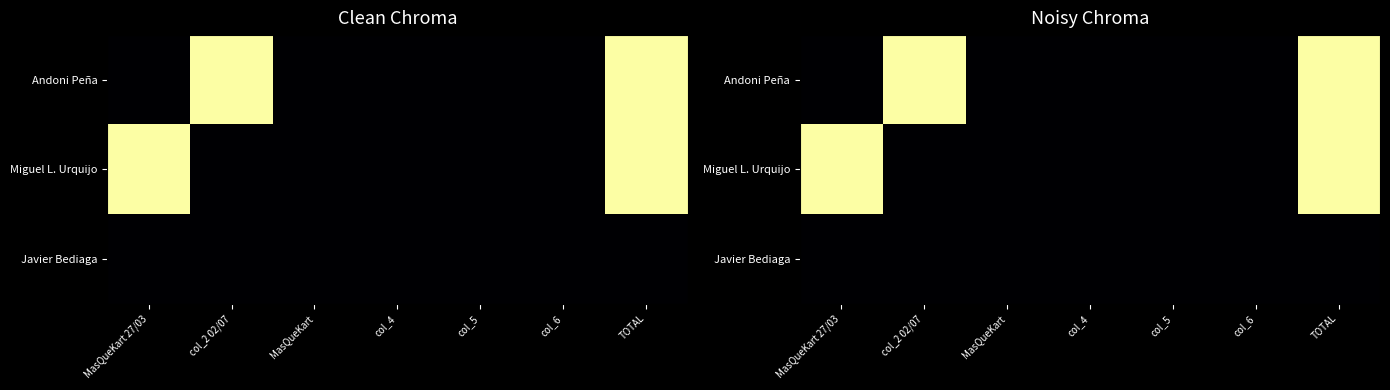

Rank the categories by Andoni Peña value from lowest to highest.

MasQueKart 27/03, MasQueKart, col_4, col_5, col_6, col_2 02/07, TOTAL